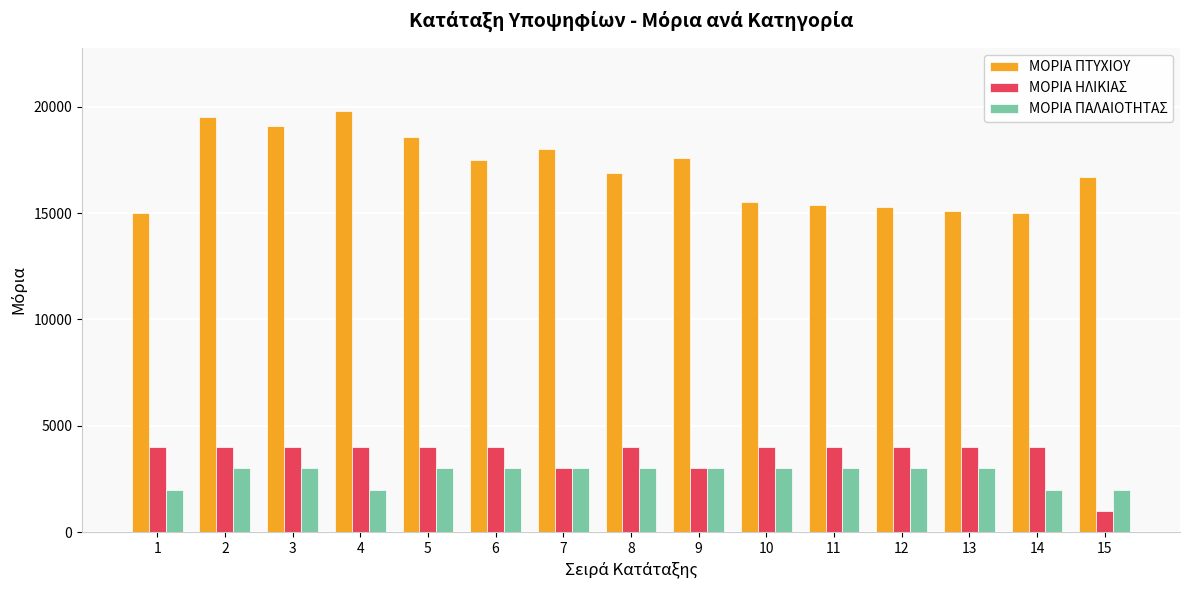

Reading left to right, transcribe all the data shown in this chart.

ΜΟΡΙΑ ΠΤΥΧΙΟΥ: 1=15000	2=19500	3=19100	4=19800	5=18600	6=17500	7=18000	8=16900	9=17600	10=15500	11=15400	12=15300	13=15100	14=15000	15=16700
ΜΟΡΙΑ ΗΛΙΚΙΑΣ: 1=4000	2=4000	3=4000	4=4000	5=4000	6=4000	7=3000	8=4000	9=3000	10=4000	11=4000	12=4000	13=4000	14=4000	15=1000
ΜΟΡΙΑ ΠΑΛΑΙΟΤΗΤΑΣ: 1=2000	2=3000	3=3000	4=2000	5=3000	6=3000	7=3000	8=3000	9=3000	10=3000	11=3000	12=3000	13=3000	14=2000	15=2000